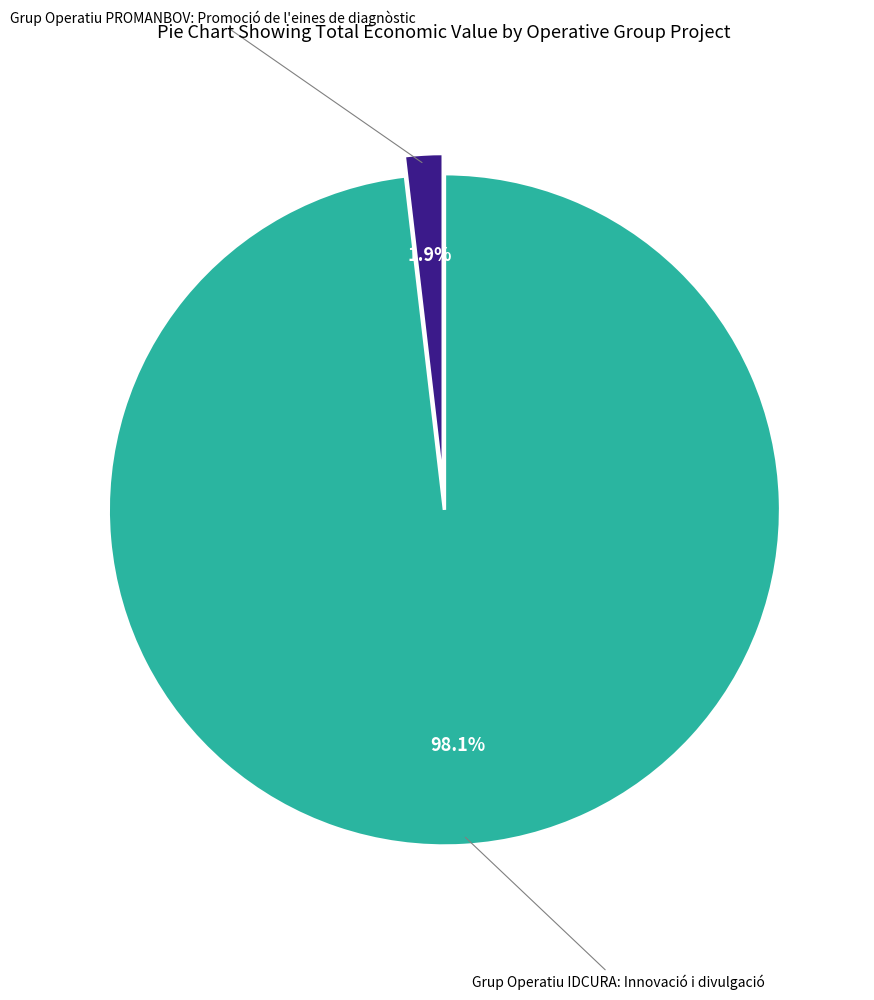

Is there any slice that represents more than half of the pie?

Yes